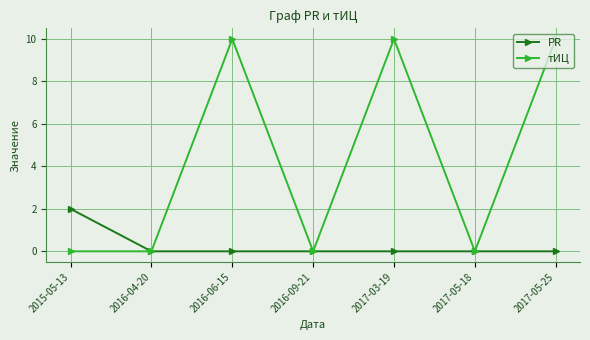

What are all the series names shown in the legend?

PR, тИЦ